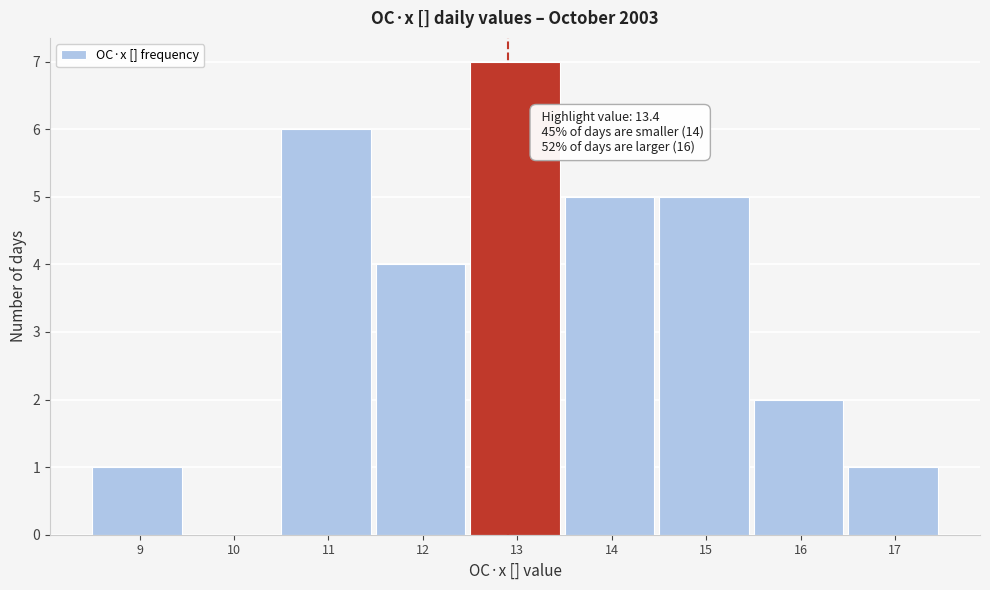

Reading left to right, what are all the values shown in this chart?

9=1	10=0	11=6	12=4	13=7	14=5	15=5	16=2	17=1